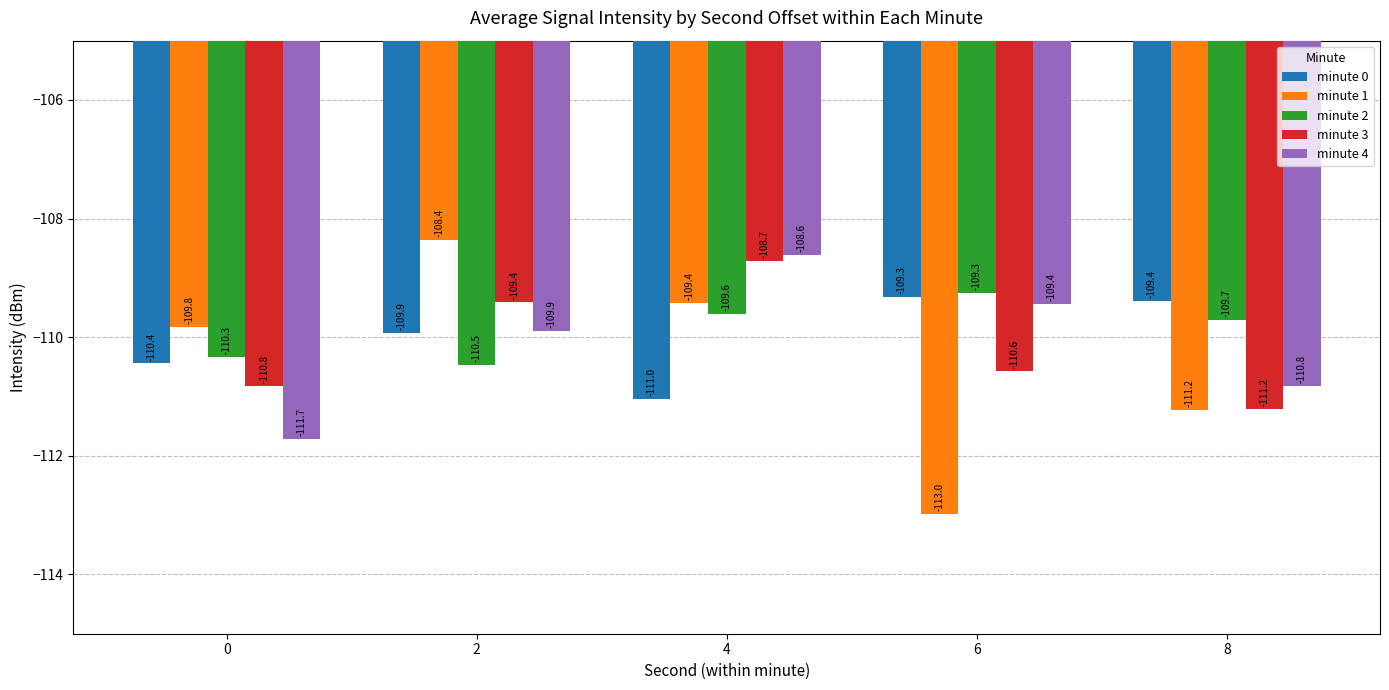

What is the difference between the second highest and minimum values in the minute 2 series?

0.9